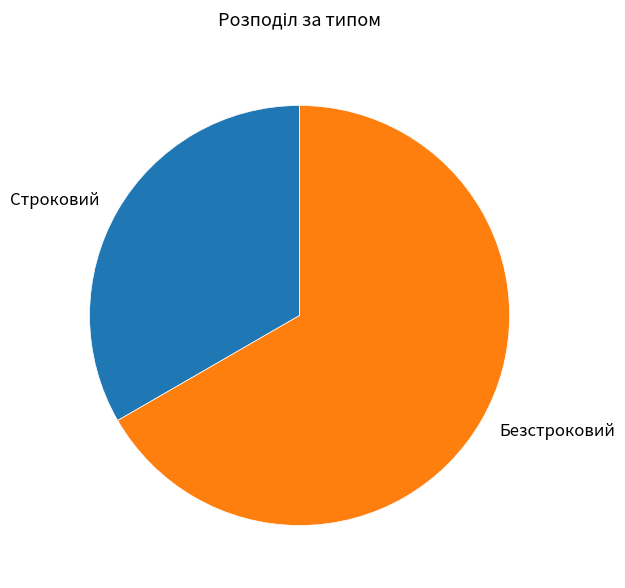

Is the sum of Безстроковий and Строковий greater than half?

Yes